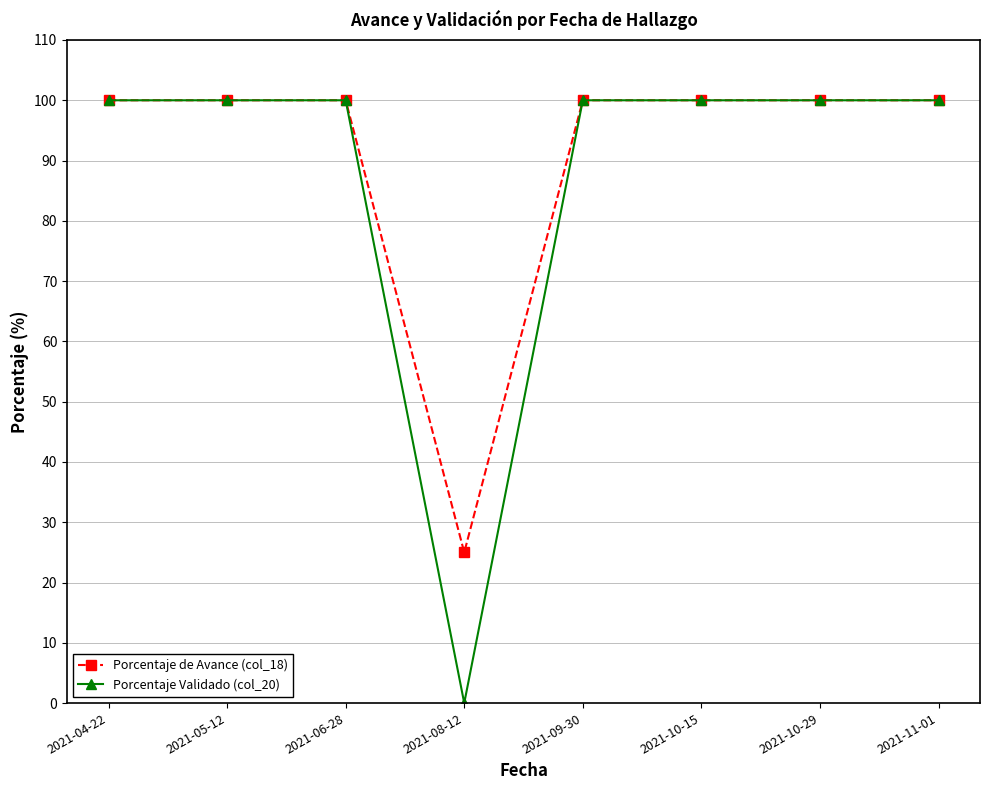

Is the value of Porcentaje de Avance (col_18) at 2021-05-12 greater than the value of Porcentaje Validado (col_20) at 2021-08-12?

Yes